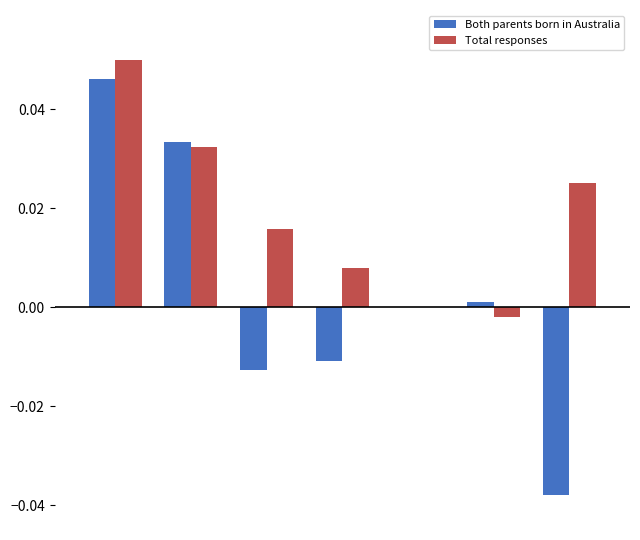

Count the number of data series in this chart.

2